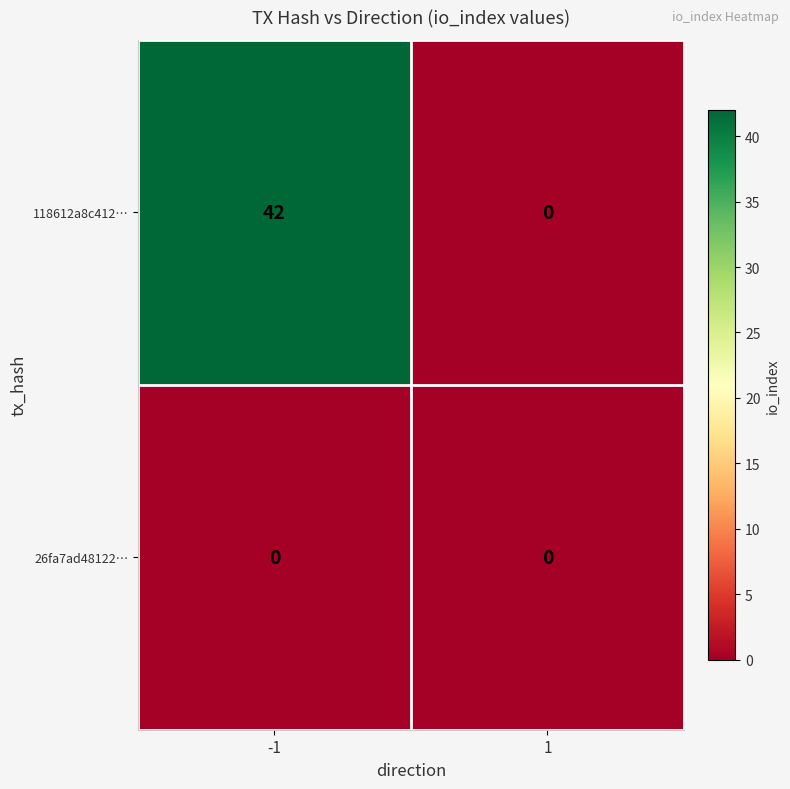

What is the average value of the 118612a8c412… series?

21